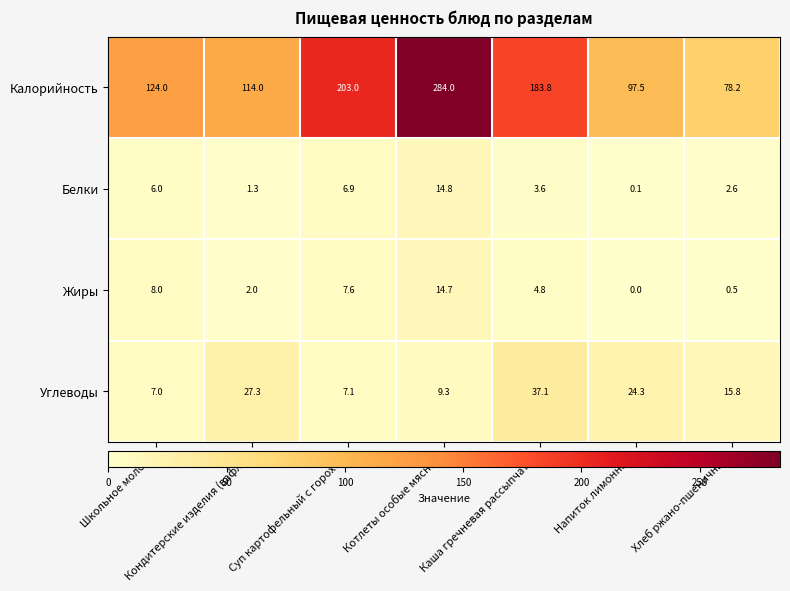

Where is Калорийность nearest to the value 181?

Каша гречневая рассыпчатая